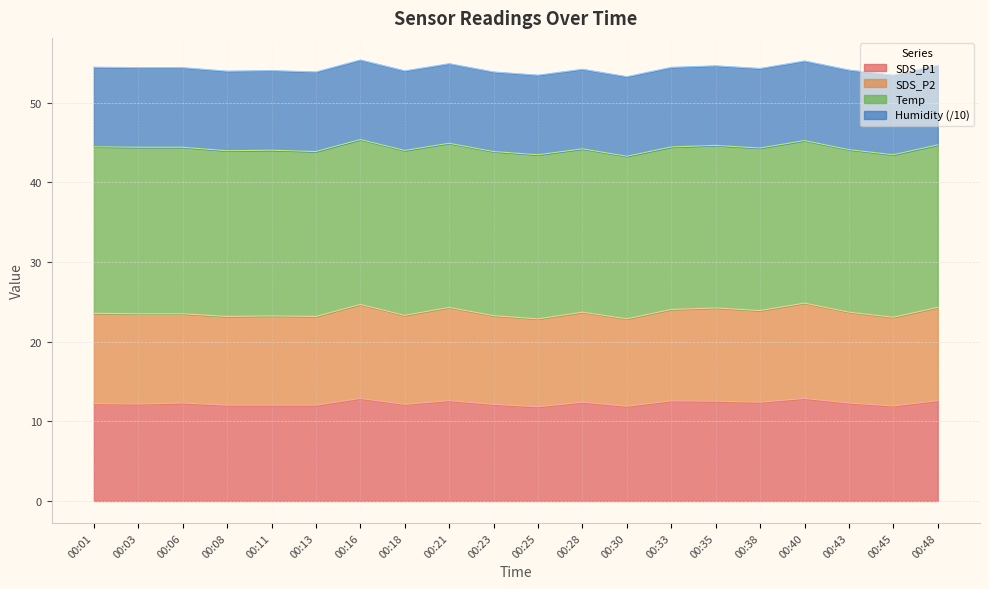

How many values in the SDS_P2 series exceed 23?

18